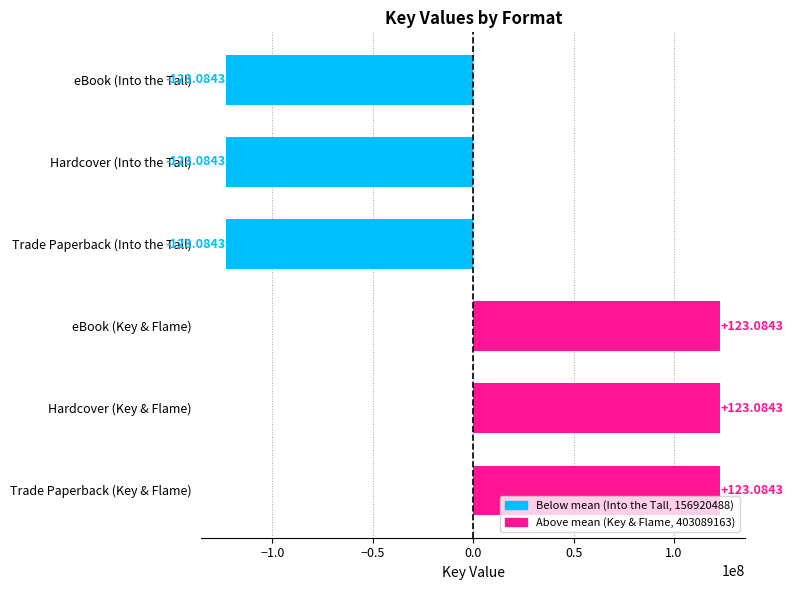

How many bars are there in total?

6